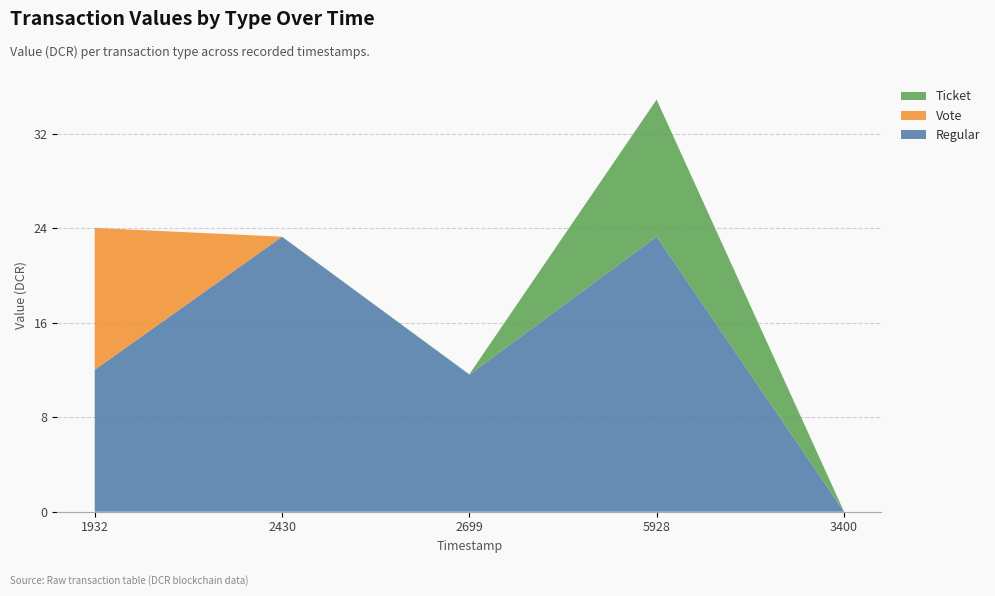

Reading left to right, what are all the values shown in this chart?

Regular: 12.0	23.3	11.6	23.3	0.0
Vote: 12.0	0.0	0.0	0.0	0.0
Ticket: 0.0	0.0	0.0	11.6	0.0